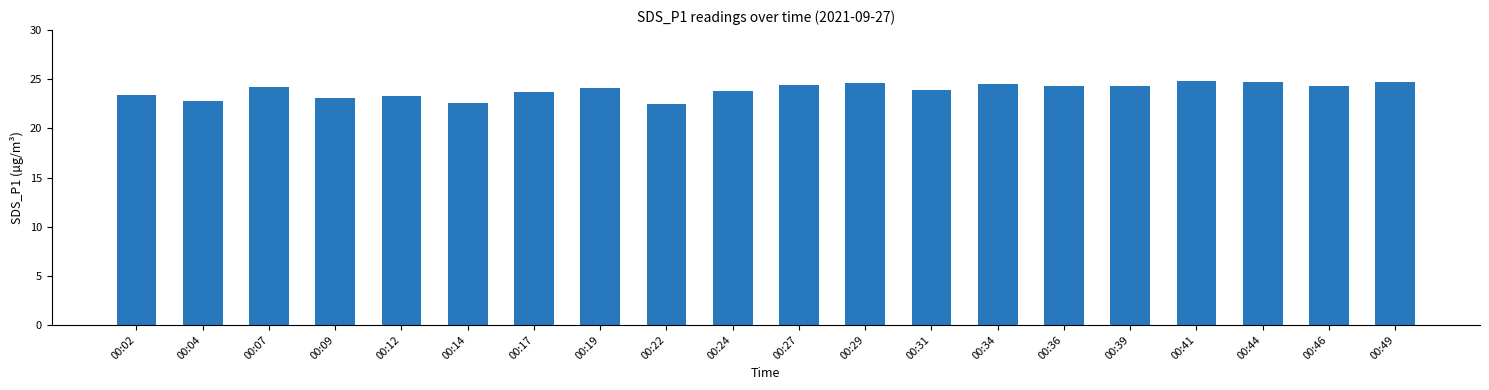

What is the difference between the maximum and second lowest values?

2.2